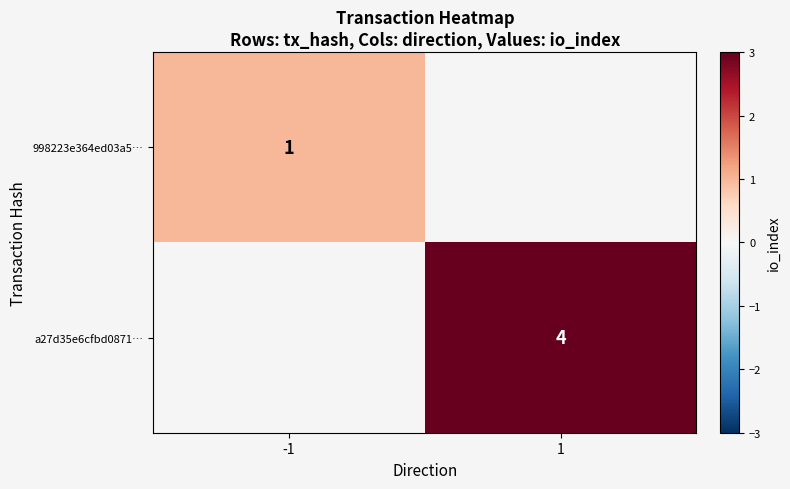

The 998223e364ed03a5… series shows 2 at -1. True or false?

False